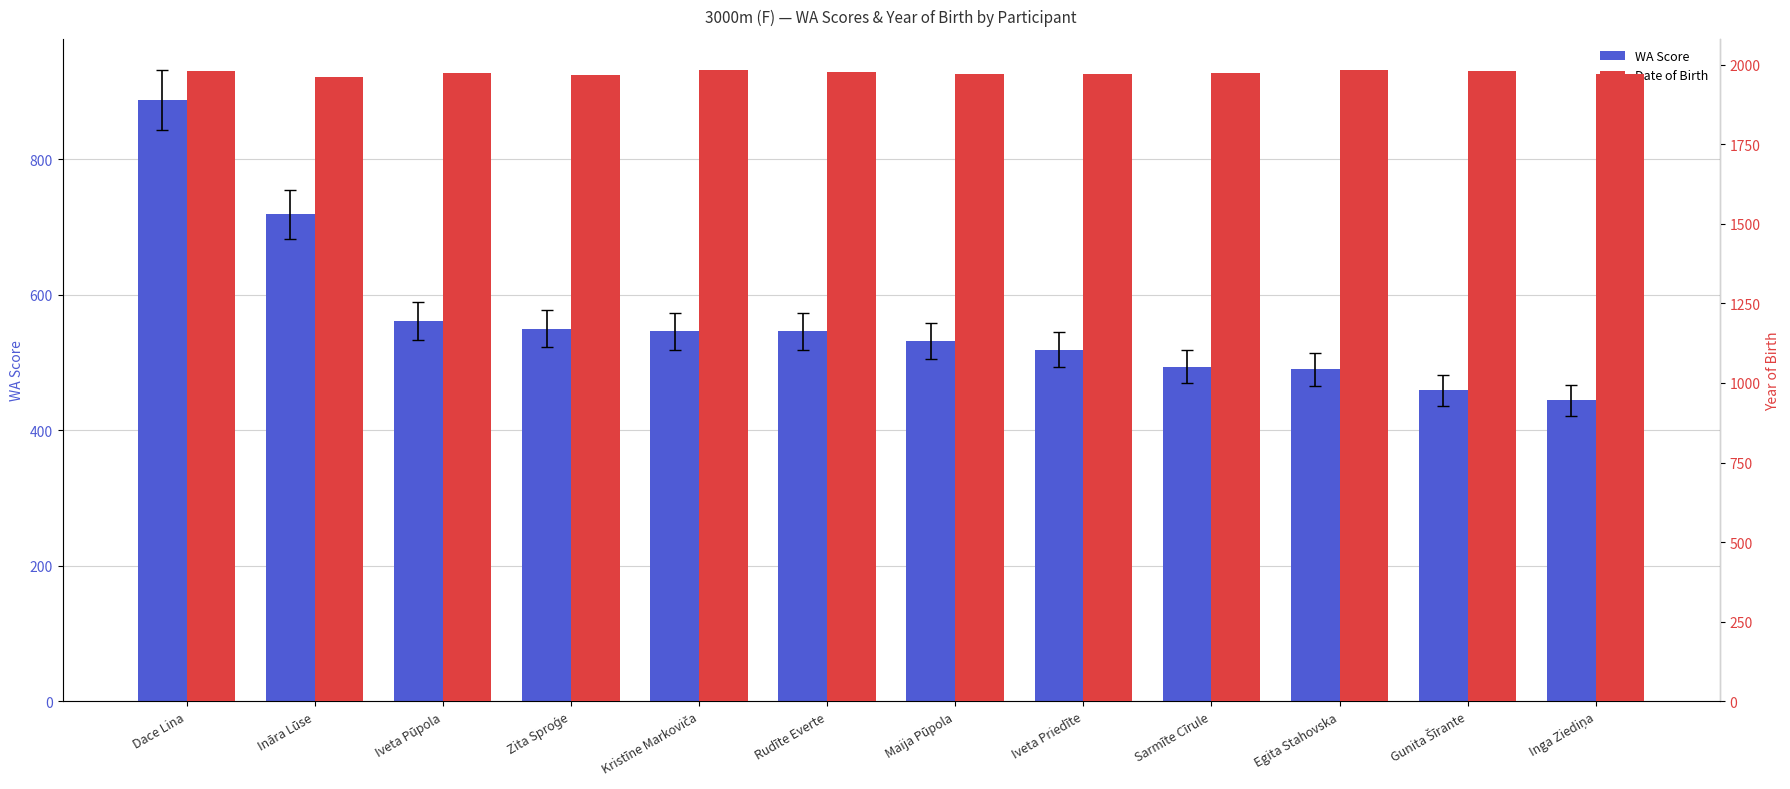

At which label is WA Score closest to 665?

Ināra Lūse